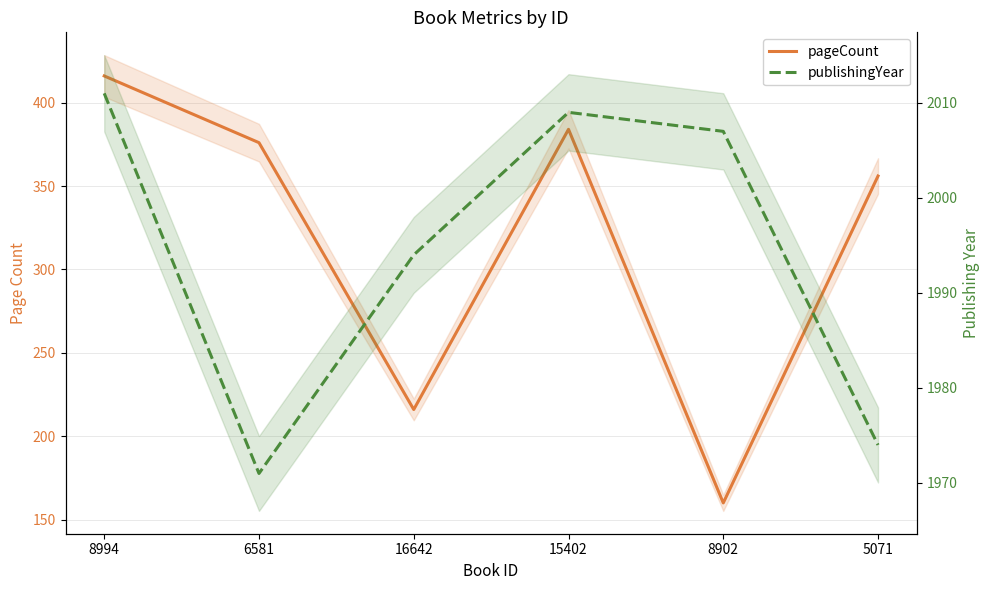

The pageCount series shows 216 at 16642. True or false?

True